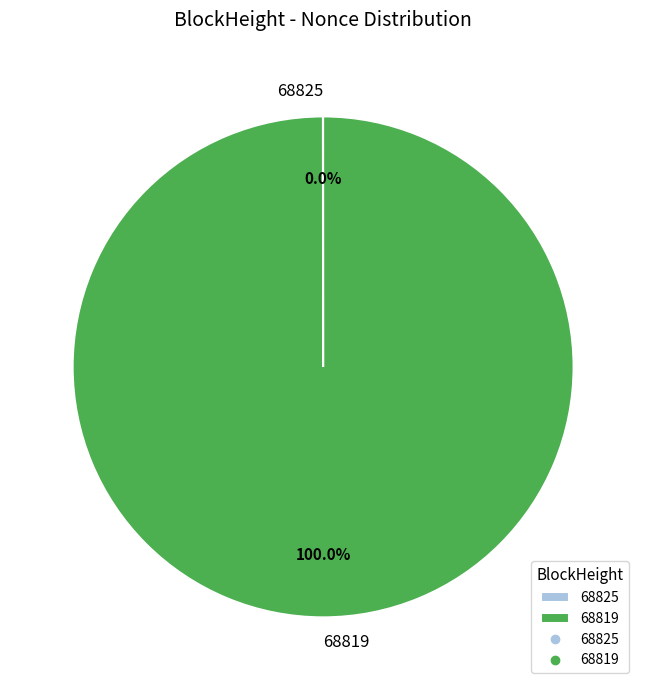

Which slice is the largest?

68819